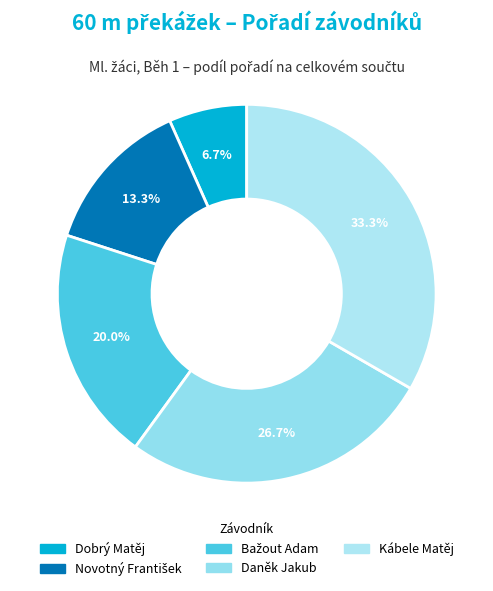

Does any single category account for the majority?

No